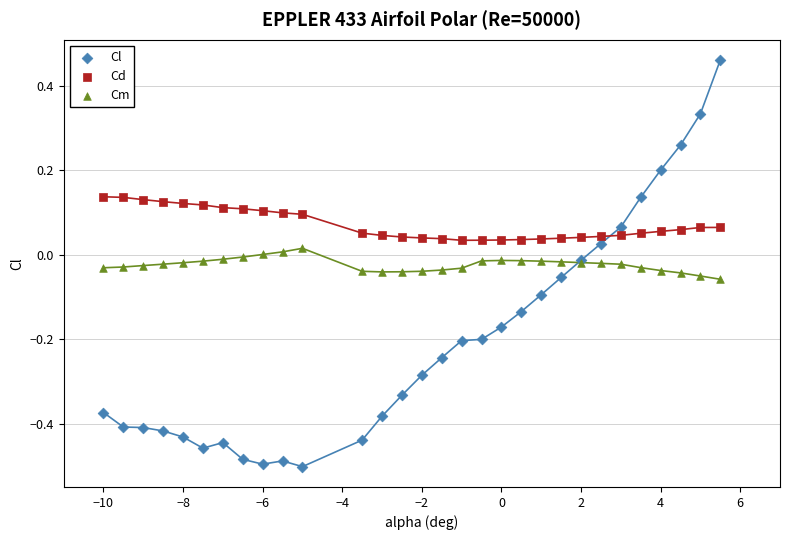

Which series contains the lowest Y value?

Cl